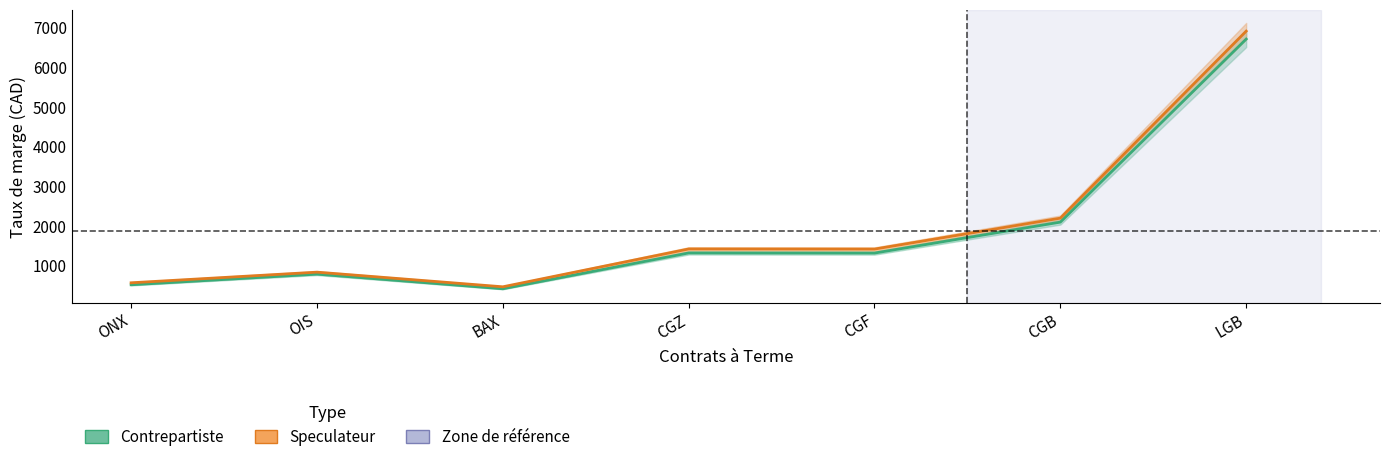

True or false: Speculateur and Contrepartiste intersect in this chart.

False